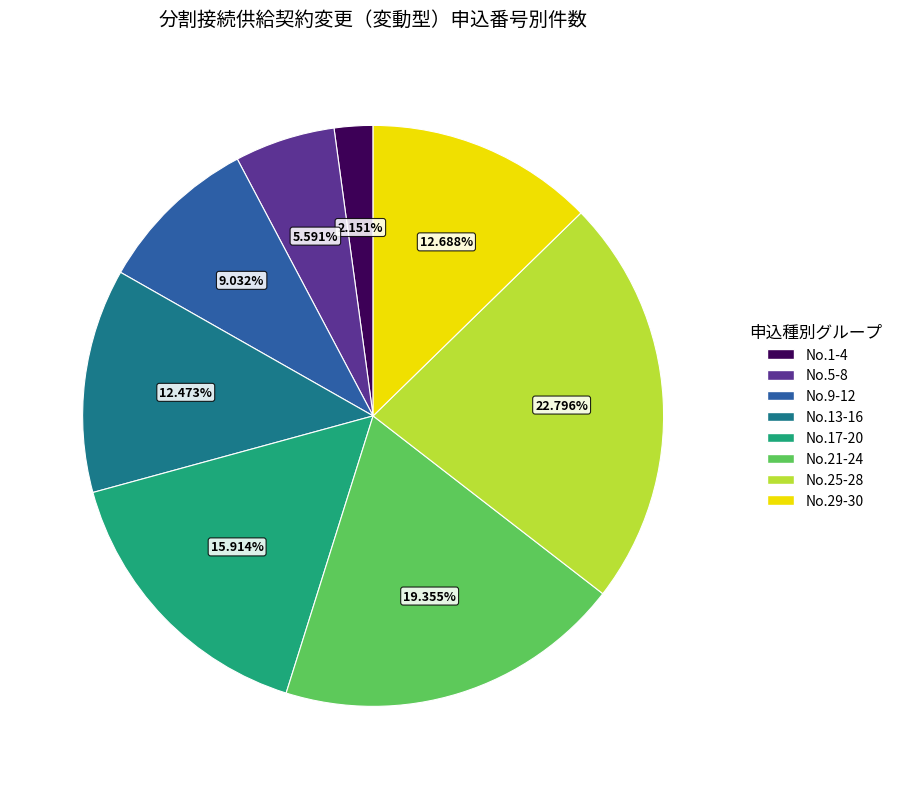

Does any single category account for the majority?

No